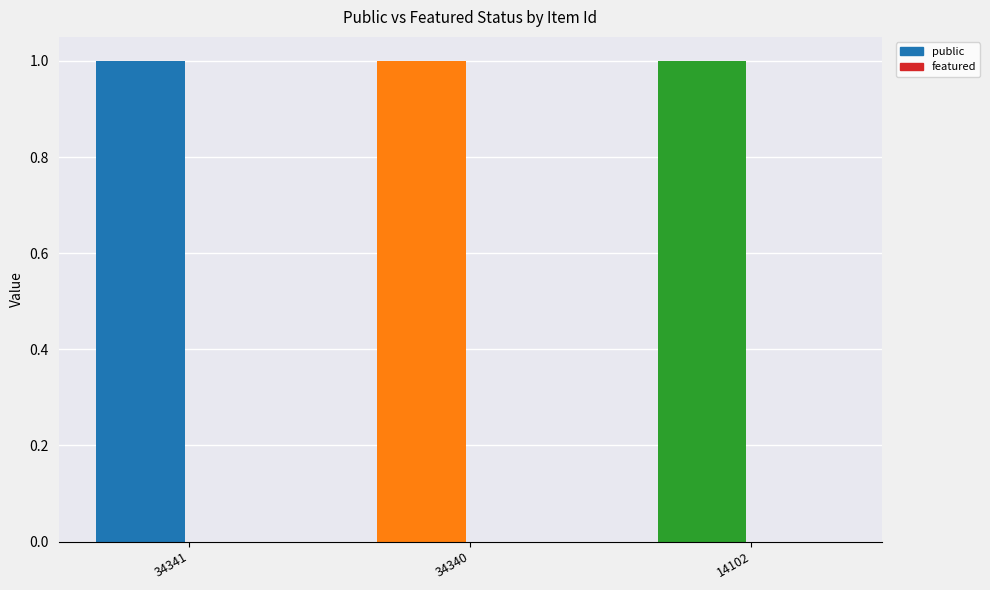

Is it true that featured equals 0 at 14102?

True